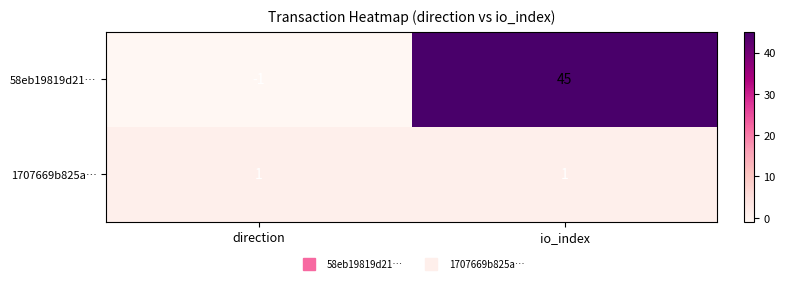

Reading right to left, extract all data points from this chart.

58eb19819d21…: 45	-1
1707669b825a…: 1	1